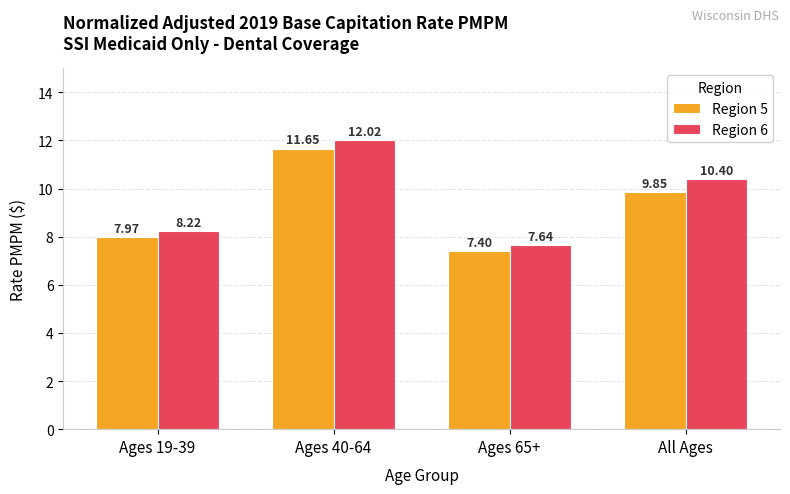

How many bars are there in total?

8